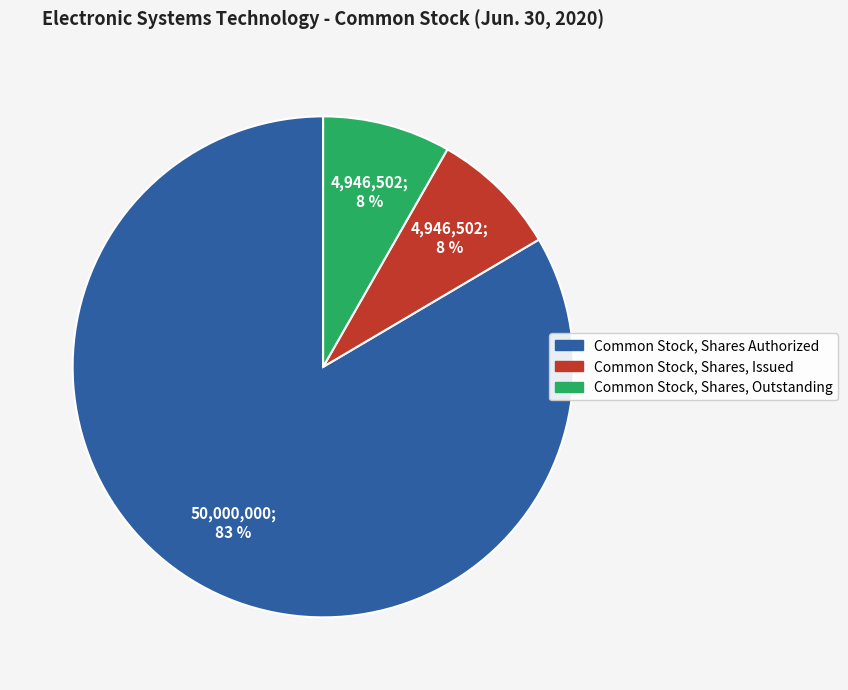

Is there any slice that represents more than half of the pie?

Yes